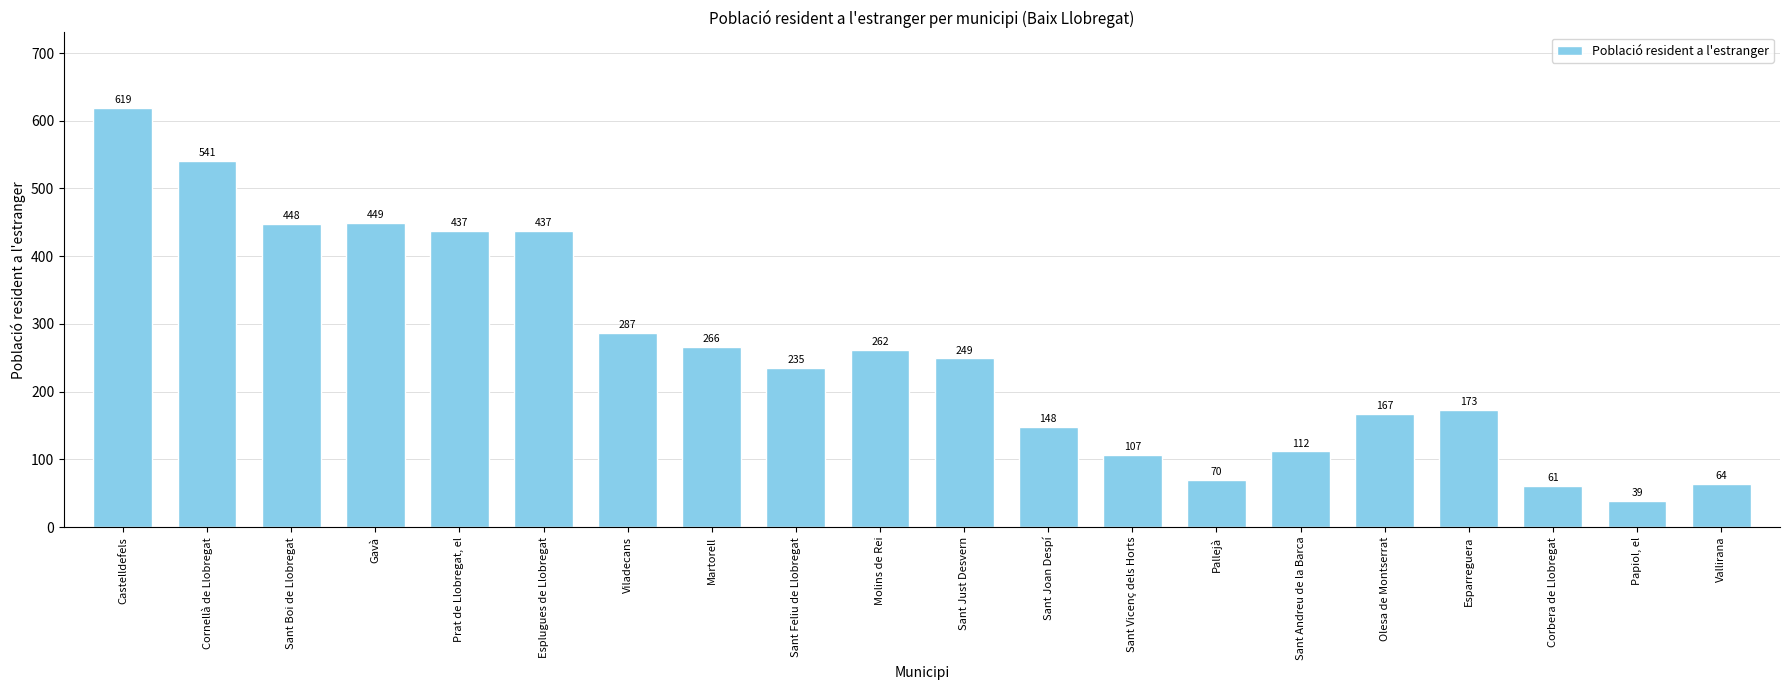

How many bars are there in total?

20